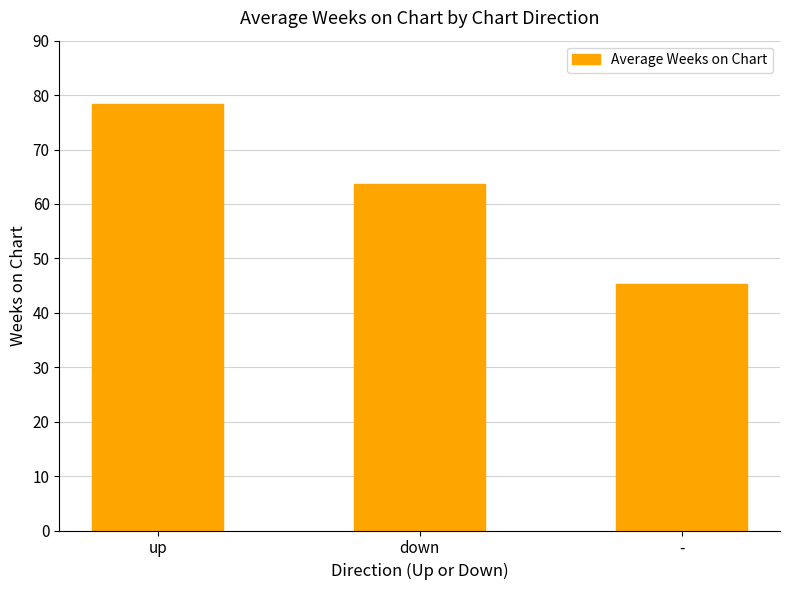

What is the sum of all values?

187.3